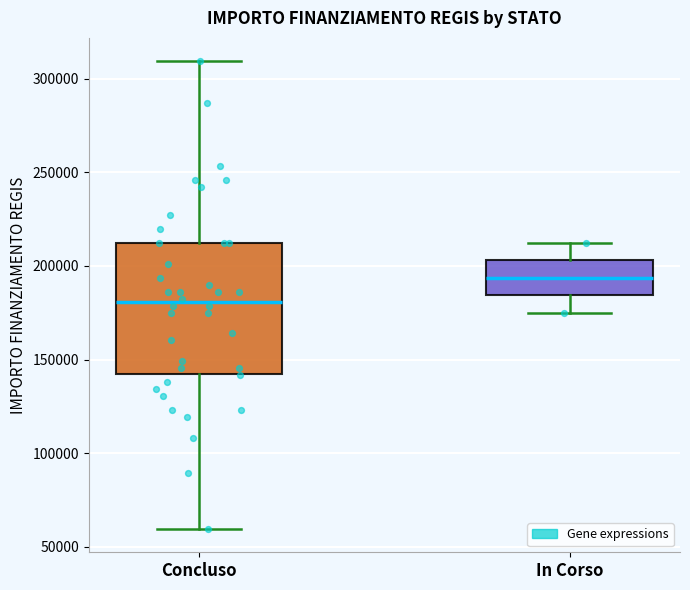

Where does the lower whisker of the box for Concluso end on the y-axis? The values are not printed on the chart, so give them approximately, as read against the axis.

60000